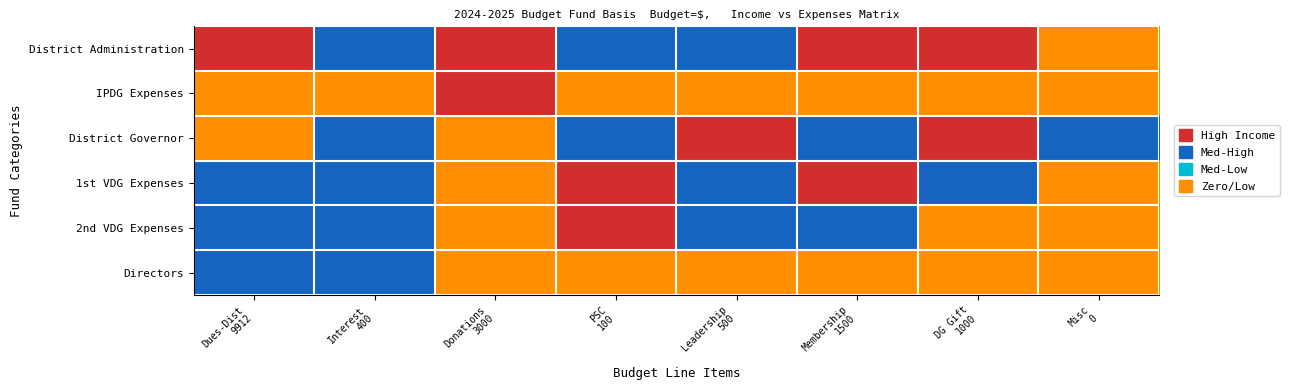

True or false: District Governor has a value of 607 at District Project Donations.

False